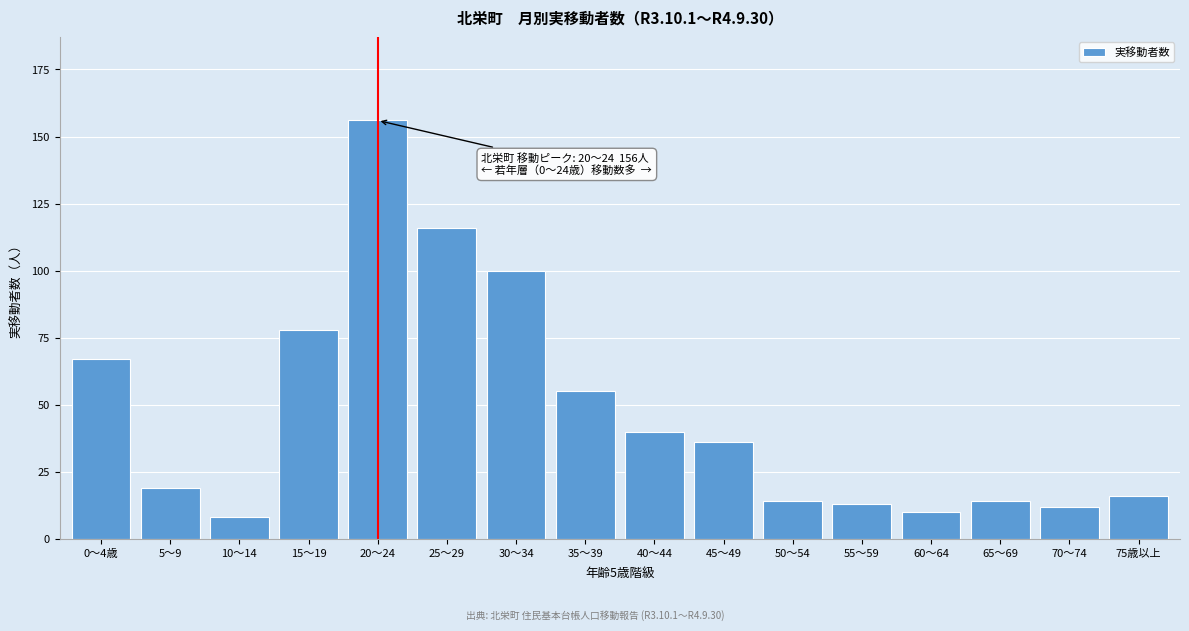

Reading right to left, what are all the values shown in this chart?

75歳以上=16	70～74=12	65～69=14	60～64=10	55～59=13	50～54=14	45～49=36	40～44=40	35～39=55	30～34=100	25～29=116	20～24=156	15～19=78	10～14=8	5～9=19	0～4歳=67